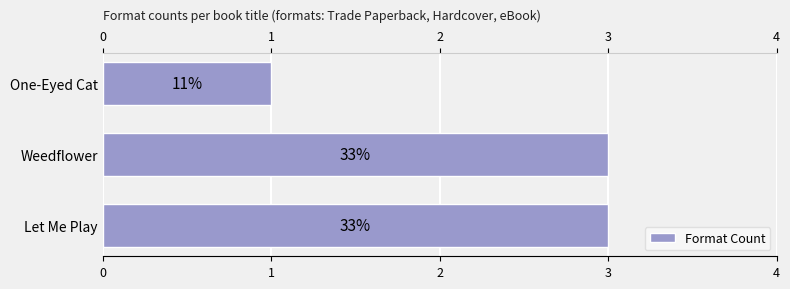

Is it true that the value at 1 is 3?

True